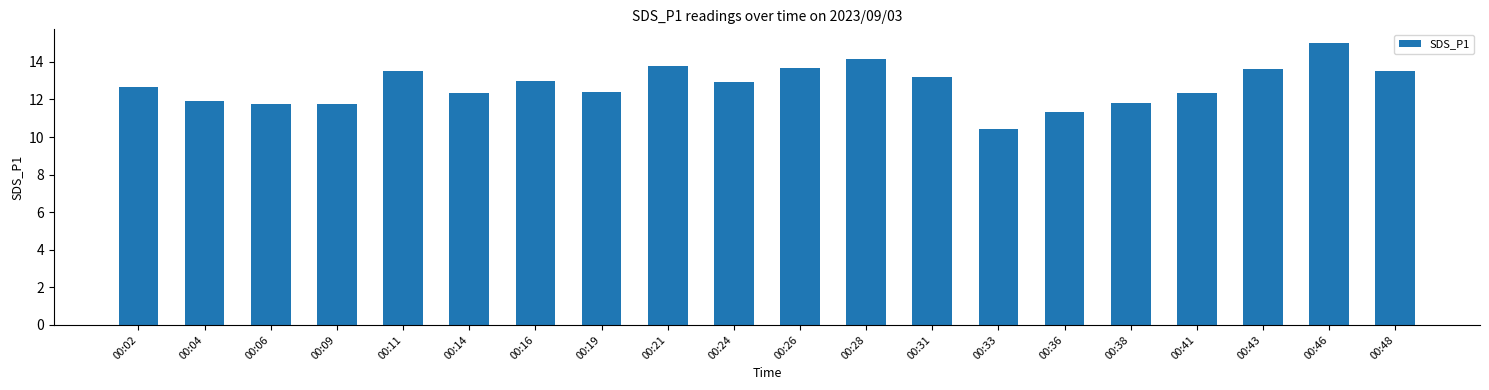

True or false: the data shows 19.7 at 00:02.

False